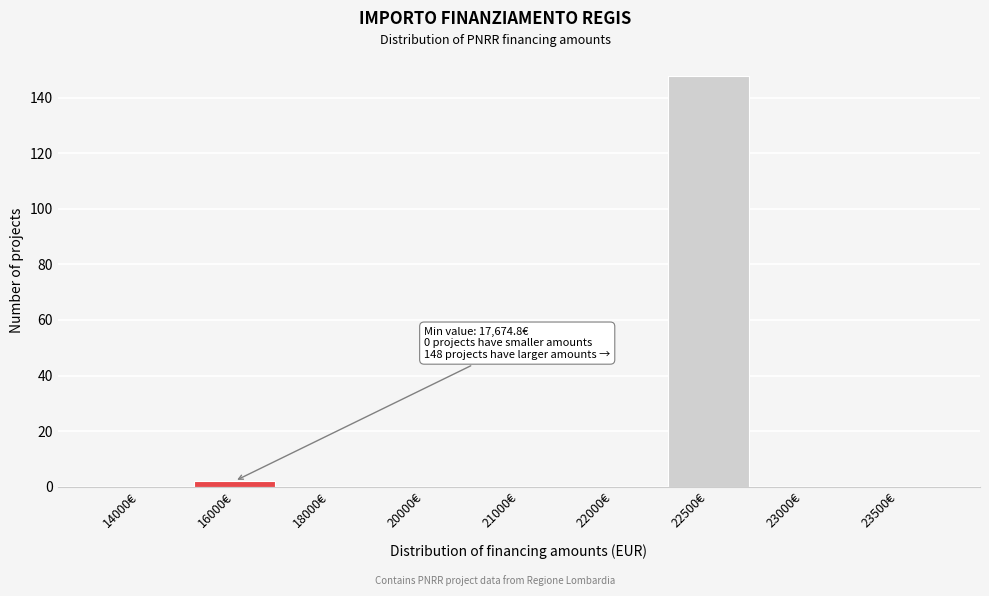

Reading left to right, extract all data points from this chart.

14000€=0	16000€=2	18000€=0	20000€=0	21000€=0	22000€=0	22500€=148	23000€=0	23500€=0